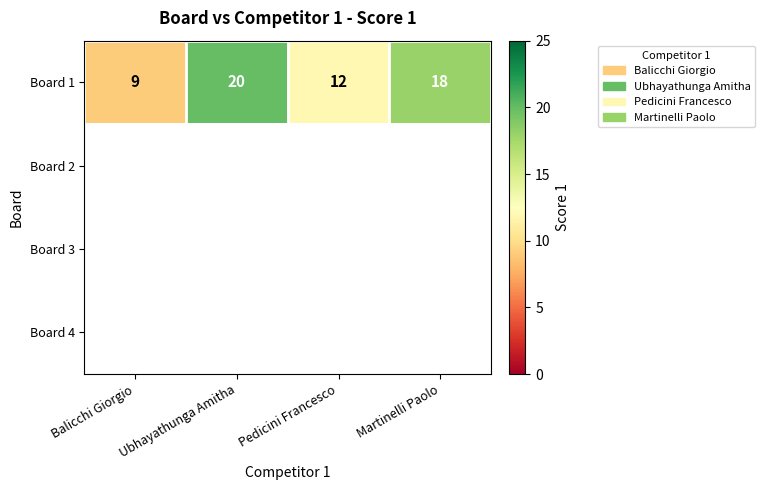

At which label is Board 1 closest to 14?

Pedicini Francesco